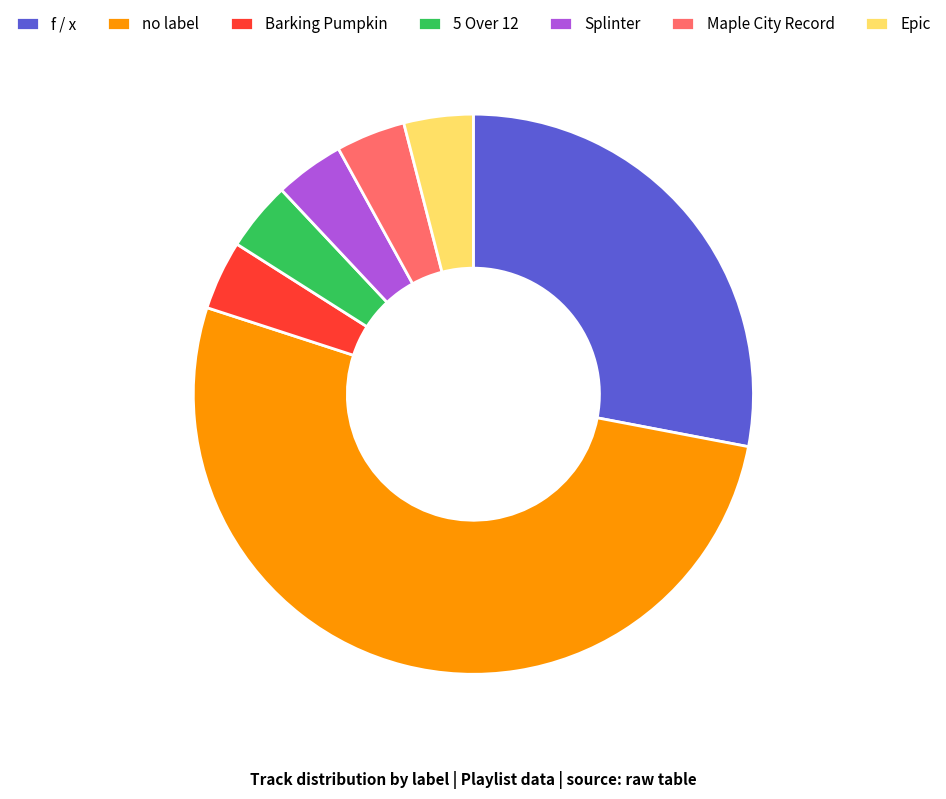

Which slice represents more than half of the pie?

no label